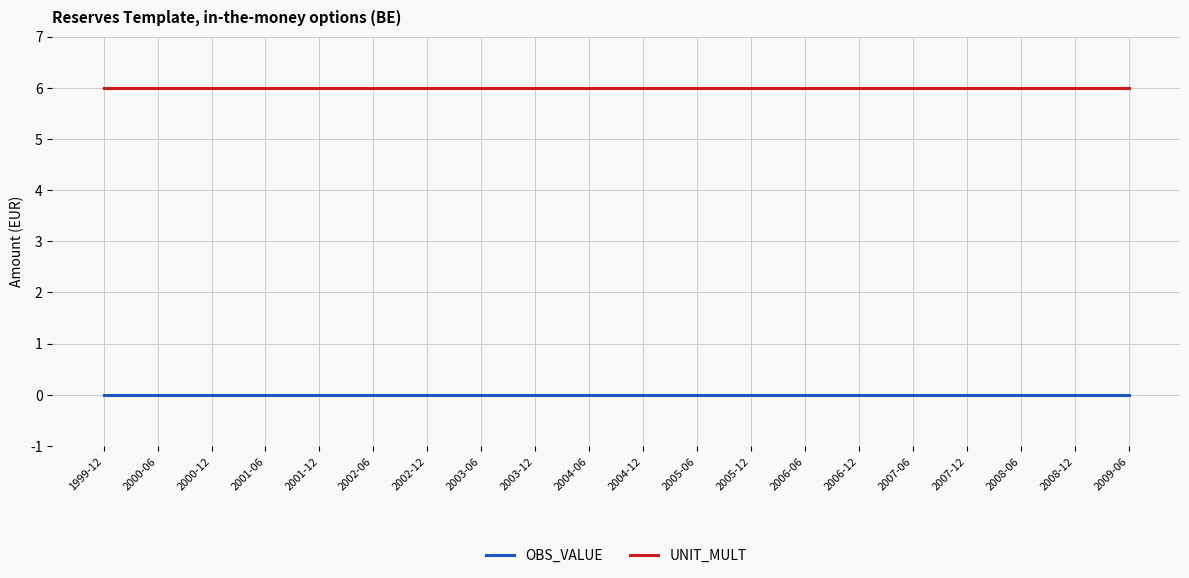

What is the difference between the highest and lowest values at 2007-06?

6